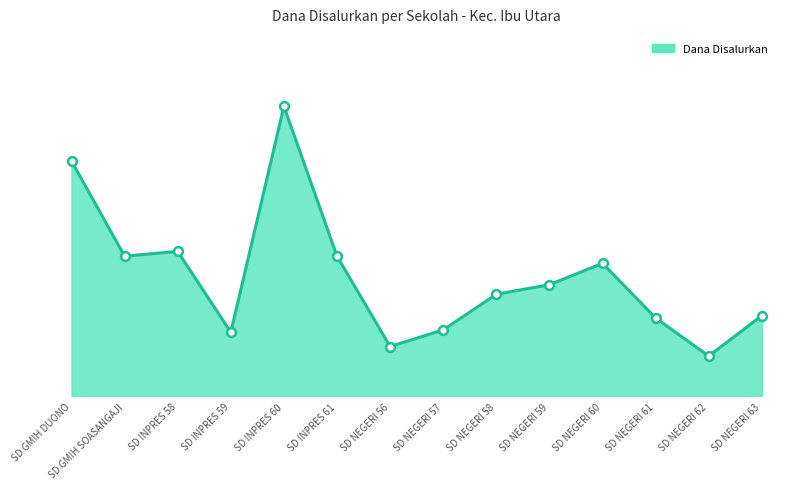

Between SD NEGERI 57 and SD GMIH DUONO, which is larger?

SD GMIH DUONO